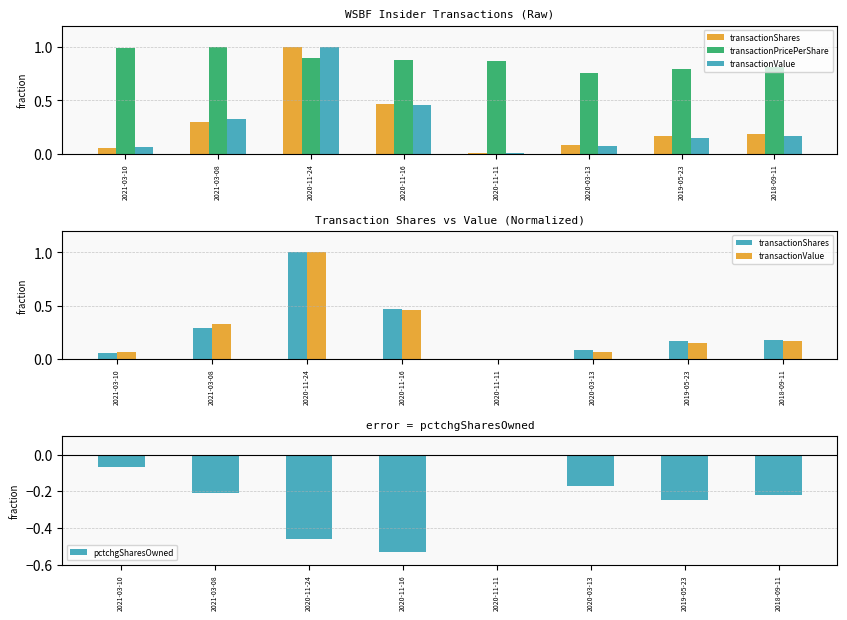

What position from the left is 2018-09-11?

8